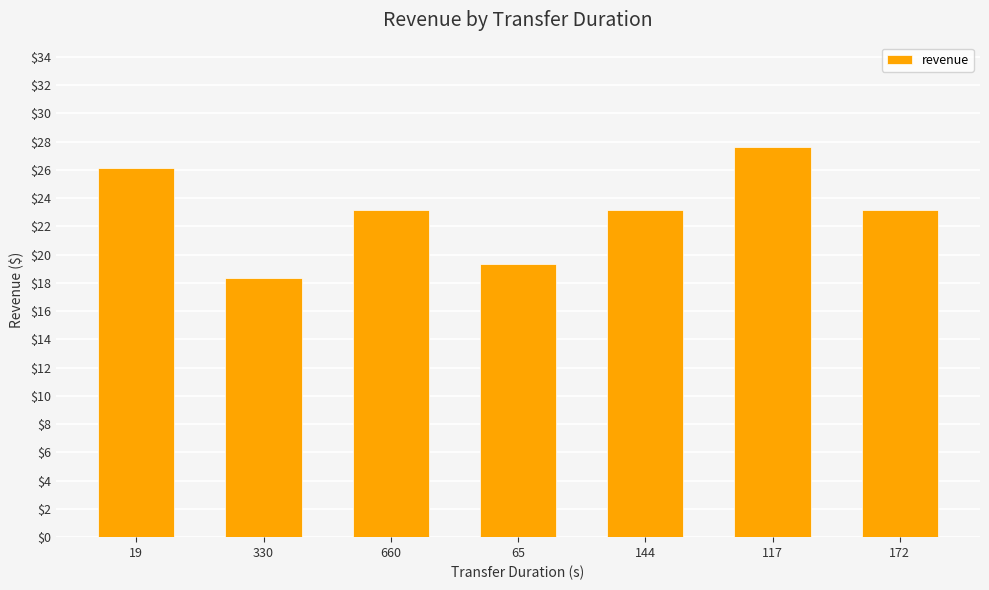

Count the number of values greater than 23.

5